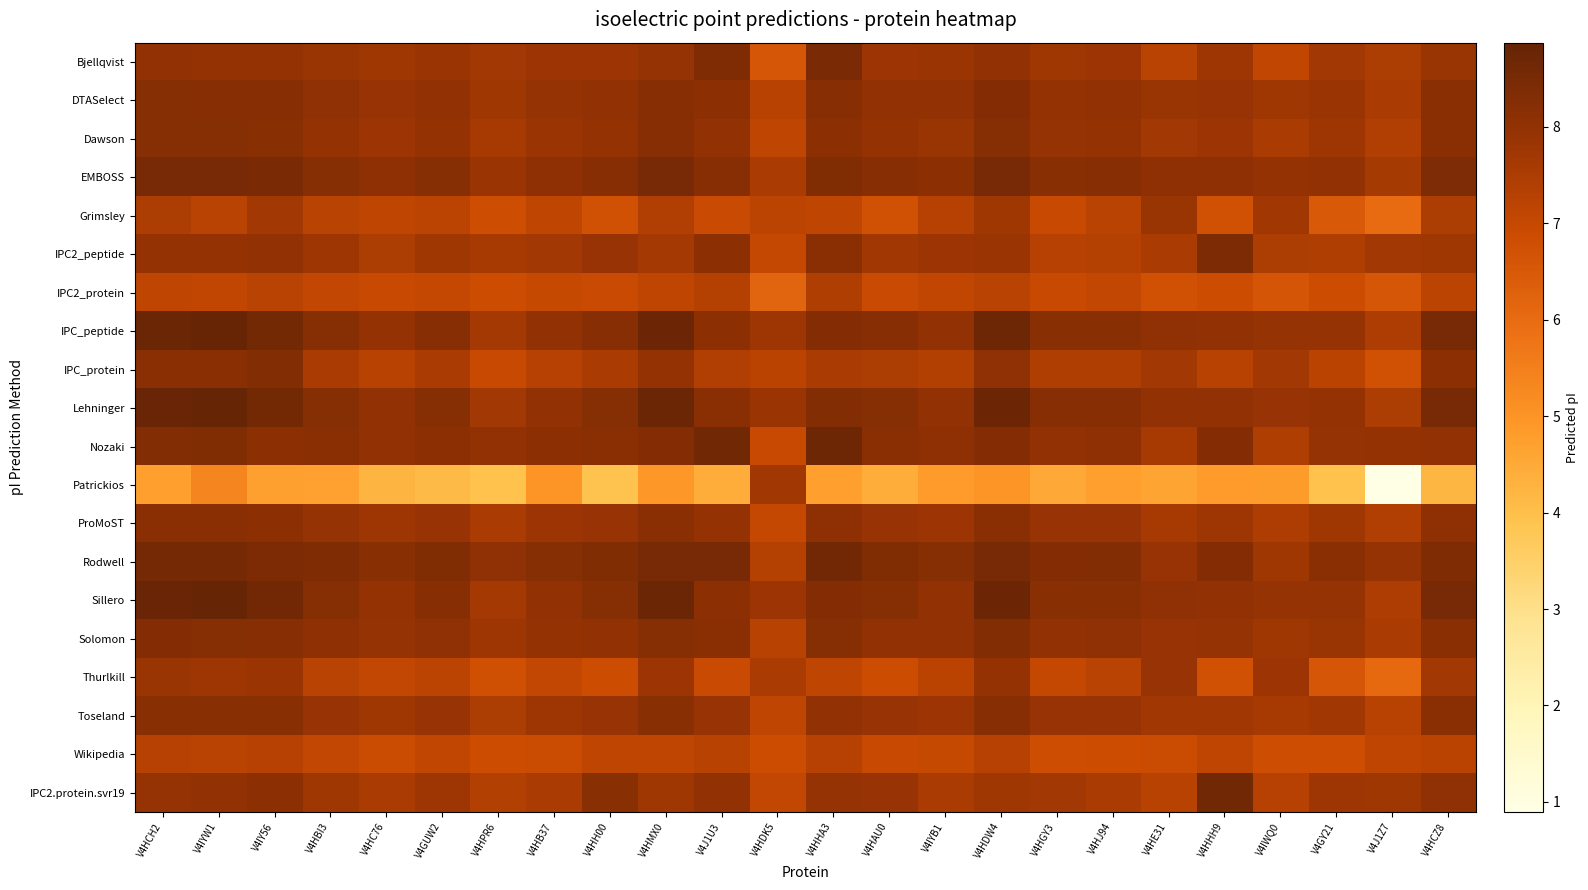

Reading left to right, extract all data points from this chart.

Bjellqvist: V4HCH2=8.0	V4IYW1=8.0	V4IY56=8.0	V4HBI3=7.9	V4HC76=7.7	V4GUW2=7.8	V4HPR6=7.7	V4HB37=7.8	V4HH00=7.8	V4HMX0=7.9	V4J1U3=8.3	V4HDK5=6.6	V4HHA3=8.4	V4HAU0=7.8	V4IYB1=7.8	V4HDW4=8.0	V4HGY3=7.7	V4HJ94=7.8	V4HE31=7.2	V4HHH9=7.8	V4IWQ0=7.1	V4GY21=7.7	V4J1Z7=7.5	V4HCZ8=7.9
DTASelect: V4HCH2=8.2	V4IYW1=8.2	V4IY56=8.2	V4HBI3=8.1	V4HC76=7.9	V4GUW2=8.0	V4HPR6=7.7	V4HB37=7.9	V4HH00=8.0	V4HMX0=8.2	V4J1U3=8.1	V4HDK5=7.3	V4HHA3=8.2	V4HAU0=8.0	V4IYB1=8.0	V4HDW4=8.3	V4HGY3=8.0	V4HJ94=8.0	V4HE31=7.9	V4HHH9=7.9	V4IWQ0=7.7	V4GY21=7.8	V4J1Z7=7.5	V4HCZ8=8.1
Dawson: V4HCH2=8.2	V4IYW1=8.2	V4IY56=8.2	V4HBI3=8.0	V4HC76=7.8	V4GUW2=8.0	V4HPR6=7.6	V4HB37=7.8	V4HH00=8.0	V4HMX0=8.2	V4J1U3=8.0	V4HDK5=7.1	V4HHA3=8.1	V4HAU0=8.0	V4IYB1=7.8	V4HDW4=8.2	V4HGY3=7.9	V4HJ94=8.0	V4HE31=7.7	V4HHH9=7.8	V4IWQ0=7.5	V4GY21=7.8	V4J1Z7=7.4	V4HCZ8=8.2
EMBOSS: V4HCH2=8.5	V4IYW1=8.5	V4IY56=8.4	V4HBI3=8.2	V4HC76=8.1	V4GUW2=8.2	V4HPR6=7.8	V4HB37=8.1	V4HH00=8.2	V4HMX0=8.5	V4J1U3=8.2	V4HDK5=7.6	V4HHA3=8.3	V4HAU0=8.2	V4IYB1=8.1	V4HDW4=8.5	V4HGY3=8.2	V4HJ94=8.2	V4HE31=8.1	V4HHH9=8.1	V4IWQ0=8.0	V4GY21=8.0	V4J1Z7=7.6	V4HCZ8=8.4
Grimsley: V4HCH2=7.5	V4IYW1=7.2	V4IY56=7.7	V4HBI3=7.2	V4HC76=7.1	V4GUW2=7.2	V4HPR6=6.8	V4HB37=7.1	V4HH00=6.7	V4HMX0=7.4	V4J1U3=6.9	V4HDK5=7.2	V4HHA3=7.1	V4HAU0=6.7	V4IYB1=7.3	V4HDW4=7.7	V4HGY3=7.0	V4HJ94=7.2	V4HE31=7.9	V4HHH9=6.7	V4IWQ0=7.7	V4GY21=6.5	V4J1Z7=6.0	V4HCZ8=7.5
IPC2_peptide: V4HCH2=8.0	V4IYW1=8.0	V4IY56=8.0	V4HBI3=7.8	V4HC76=7.5	V4GUW2=7.7	V4HPR6=7.6	V4HB37=7.7	V4HH00=7.9	V4HMX0=7.6	V4J1U3=8.1	V4HDK5=7.0	V4HHA3=8.1	V4HAU0=7.7	V4IYB1=7.8	V4HDW4=7.8	V4HGY3=7.3	V4HJ94=7.3	V4HE31=7.5	V4HHH9=8.4	V4IWQ0=7.5	V4GY21=7.4	V4J1Z7=7.7	V4HCZ8=7.7
IPC2_protein: V4HCH2=7.1	V4IYW1=7.1	V4IY56=7.2	V4HBI3=7.1	V4HC76=7.0	V4GUW2=7.0	V4HPR6=6.9	V4HB37=7.0	V4HH00=6.9	V4HMX0=7.1	V4J1U3=7.3	V4HDK5=6.2	V4HHA3=7.4	V4HAU0=6.9	V4IYB1=7.1	V4HDW4=7.2	V4HGY3=7.0	V4HJ94=7.0	V4HE31=6.7	V4HHH9=6.9	V4IWQ0=6.6	V4GY21=6.9	V4J1Z7=6.6	V4HCZ8=7.2
IPC_peptide: V4HCH2=8.8	V4IYW1=8.8	V4IY56=8.6	V4HBI3=8.2	V4HC76=8.0	V4GUW2=8.2	V4HPR6=7.6	V4HB37=8.0	V4HH00=8.2	V4HMX0=8.7	V4J1U3=8.1	V4HDK5=7.8	V4HHA3=8.3	V4HAU0=8.2	V4IYB1=8.0	V4HDW4=8.7	V4HGY3=8.2	V4HJ94=8.2	V4HE31=8.0	V4HHH9=8.0	V4IWQ0=7.9	V4GY21=7.9	V4J1Z7=7.5	V4HCZ8=8.5
IPC_protein: V4HCH2=8.1	V4IYW1=8.1	V4IY56=8.3	V4HBI3=7.5	V4HC76=7.3	V4GUW2=7.5	V4HPR6=7.0	V4HB37=7.3	V4HH00=7.5	V4HMX0=8.0	V4J1U3=7.4	V4HDK5=7.2	V4HHA3=7.5	V4HAU0=7.5	V4IYB1=7.4	V4HDW4=8.1	V4HGY3=7.4	V4HJ94=7.4	V4HE31=7.7	V4HHH9=7.3	V4IWQ0=7.7	V4GY21=7.2	V4J1Z7=6.7	V4HCZ8=8.1
Lehninger: V4HCH2=8.8	V4IYW1=8.9	V4IY56=8.6	V4HBI3=8.2	V4HC76=8.0	V4GUW2=8.2	V4HPR6=7.7	V4HB37=8.0	V4HH00=8.2	V4HMX0=8.8	V4J1U3=8.1	V4HDK5=7.8	V4HHA3=8.3	V4HAU0=8.2	V4IYB1=8.0	V4HDW4=8.7	V4HGY3=8.2	V4HJ94=8.2	V4HE31=8.0	V4HHH9=8.0	V4IWQ0=7.9	V4GY21=8.0	V4J1Z7=7.5	V4HCZ8=8.5
Nozaki: V4HCH2=8.3	V4IYW1=8.3	V4IY56=8.1	V4HBI3=8.2	V4HC76=8.0	V4GUW2=8.1	V4HPR6=8.0	V4HB37=8.1	V4HH00=8.1	V4HMX0=8.3	V4J1U3=8.7	V4HDK5=6.9	V4HHA3=8.7	V4HAU0=8.1	V4IYB1=8.1	V4HDW4=8.3	V4HGY3=8.0	V4HJ94=8.1	V4HE31=7.6	V4HHH9=8.3	V4IWQ0=7.4	V4GY21=7.9	V4J1Z7=8.0	V4HCZ8=8.0
Patrickios: V4HCH2=4.7	V4IYW1=5.3	V4IY56=4.7	V4HBI3=4.7	V4HC76=4.2	V4GUW2=4.1	V4HPR6=3.9	V4HB37=5.0	V4HH00=3.9	V4HMX0=4.9	V4J1U3=4.4	V4HDK5=7.7	V4HHA3=4.7	V4HAU0=4.4	V4IYB1=4.9	V4HDW4=5.0	V4HGY3=4.5	V4HJ94=4.7	V4HE31=4.6	V4HHH9=4.9	V4IWQ0=4.8	V4GY21=3.9	V4J1Z7=0.9	V4HCZ8=4.2
ProMoST: V4HCH2=8.2	V4IYW1=8.2	V4IY56=8.1	V4HBI3=7.9	V4HC76=7.8	V4GUW2=7.9	V4HPR6=7.6	V4HB37=7.8	V4HH00=7.9	V4HMX0=8.1	V4J1U3=8.0	V4HDK5=7.0	V4HHA3=8.1	V4HAU0=7.9	V4IYB1=7.8	V4HDW4=8.2	V4HGY3=7.9	V4HJ94=7.9	V4HE31=7.6	V4HHH9=7.8	V4IWQ0=7.5	V4GY21=7.7	V4J1Z7=7.4	V4HCZ8=8.1
Rodwell: V4HCH2=8.5	V4IYW1=8.6	V4IY56=8.4	V4HBI3=8.3	V4HC76=8.2	V4GUW2=8.3	V4HPR6=8.1	V4HB37=8.2	V4HH00=8.3	V4HMX0=8.5	V4J1U3=8.5	V4HDK5=7.3	V4HHA3=8.6	V4HAU0=8.3	V4IYB1=8.2	V4HDW4=8.5	V4HGY3=8.3	V4HJ94=8.3	V4HE31=7.9	V4HHH9=8.3	V4IWQ0=7.7	V4GY21=8.2	V4J1Z7=7.9	V4HCZ8=8.3
Sillero: V4HCH2=8.8	V4IYW1=8.8	V4IY56=8.6	V4HBI3=8.2	V4HC76=8.0	V4GUW2=8.2	V4HPR6=7.6	V4HB37=8.0	V4HH00=8.2	V4HMX0=8.8	V4J1U3=8.1	V4HDK5=7.8	V4HHA3=8.3	V4HAU0=8.2	V4IYB1=8.0	V4HDW4=8.7	V4HGY3=8.2	V4HJ94=8.2	V4HE31=8.0	V4HHH9=8.0	V4IWQ0=7.9	V4GY21=7.9	V4J1Z7=7.5	V4HCZ8=8.5
Solomon: V4HCH2=8.3	V4IYW1=8.2	V4IY56=8.2	V4HBI3=8.1	V4HC76=7.9	V4GUW2=8.0	V4HPR6=7.8	V4HB37=8.0	V4HH00=8.0	V4HMX0=8.2	V4J1U3=8.1	V4HDK5=7.3	V4HHA3=8.2	V4HAU0=8.0	V4IYB1=8.0	V4HDW4=8.3	V4HGY3=8.0	V4HJ94=8.0	V4HE31=7.9	V4HHH9=7.9	V4IWQ0=7.7	V4GY21=7.8	V4J1Z7=7.6	V4HCZ8=8.1
Thurlkill: V4HCH2=7.8	V4IYW1=7.8	V4IY56=7.8	V4HBI3=7.2	V4HC76=7.0	V4GUW2=7.2	V4HPR6=6.8	V4HB37=7.0	V4HH00=6.9	V4HMX0=7.8	V4J1U3=6.9	V4HDK5=7.5	V4HHA3=7.1	V4HAU0=6.9	V4IYB1=7.2	V4HDW4=8.0	V4HGY3=7.0	V4HJ94=7.2	V4HE31=7.9	V4HHH9=6.7	V4IWQ0=7.8	V4GY21=6.6	V4J1Z7=6.1	V4HCZ8=7.7
Toseland: V4HCH2=8.2	V4IYW1=8.2	V4IY56=8.2	V4HBI3=7.9	V4HC76=7.7	V4GUW2=7.9	V4HPR6=7.5	V4HB37=7.8	V4HH00=7.9	V4HMX0=8.2	V4J1U3=7.9	V4HDK5=7.1	V4HHA3=8.0	V4HAU0=7.9	V4IYB1=7.8	V4HDW4=8.2	V4HGY3=7.9	V4HJ94=7.9	V4HE31=7.7	V4HHH9=7.7	V4IWQ0=7.6	V4GY21=7.7	V4J1Z7=7.3	V4HCZ8=8.2
Wikipedia: V4HCH2=7.3	V4IYW1=7.2	V4IY56=7.3	V4HBI3=7.0	V4HC76=6.9	V4GUW2=7.1	V4HPR6=6.9	V4HB37=6.9	V4HH00=7.1	V4HMX0=7.1	V4J1U3=7.3	V4HDK5=6.9	V4HHA3=7.3	V4HAU0=7.0	V4IYB1=7.0	V4HDW4=7.3	V4HGY3=6.8	V4HJ94=6.9	V4HE31=6.9	V4HHH9=7.1	V4IWQ0=6.8	V4GY21=6.8	V4J1Z7=7.1	V4HCZ8=7.2
IPC2.protein.svr19: V4HCH2=7.9	V4IYW1=8.0	V4IY56=8.1	V4HBI3=7.7	V4HC76=7.5	V4GUW2=7.8	V4HPR6=7.4	V4HB37=7.5	V4HH00=8.2	V4HMX0=7.7	V4J1U3=8.0	V4HDK5=7.1	V4HHA3=7.9	V4HAU0=7.9	V4IYB1=7.5	V4HDW4=7.7	V4HGY3=7.7	V4HJ94=7.5	V4HE31=7.3	V4HHH9=8.7	V4IWQ0=7.3	V4GY21=7.8	V4J1Z7=7.7	V4HCZ8=8.0